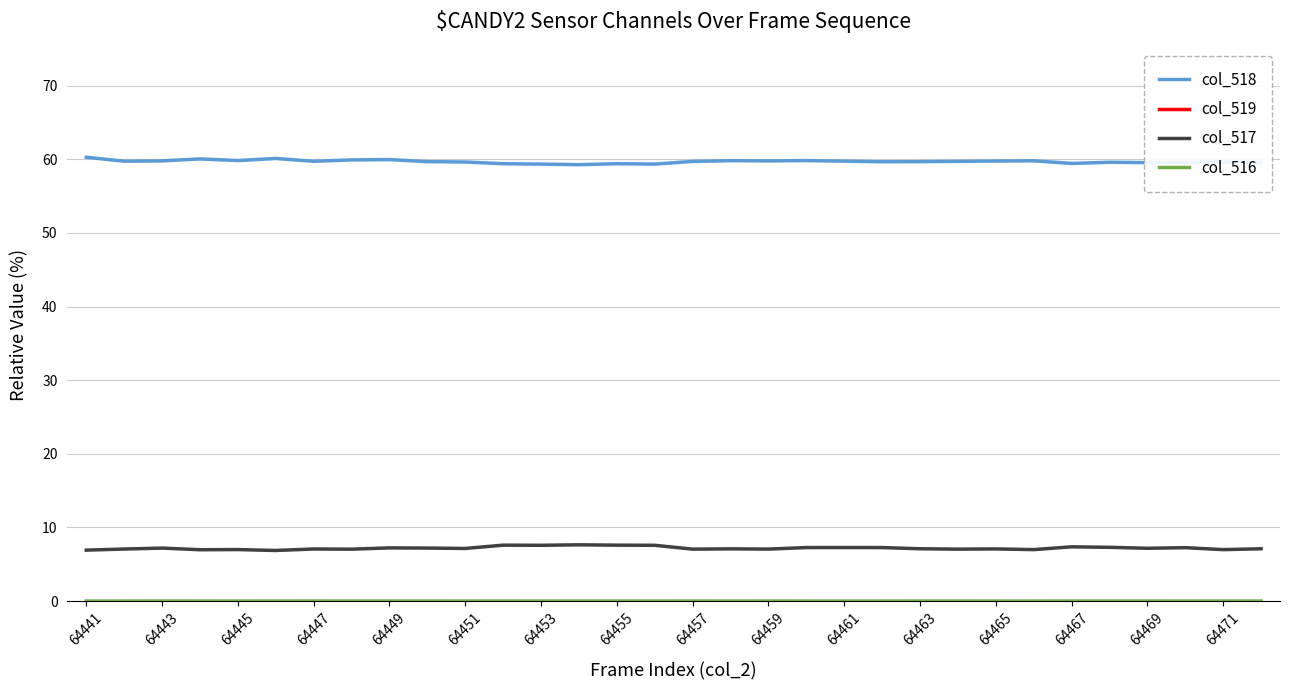

List the series in order of their peak value, lowest first.

col_516, col_517, col_518, col_519